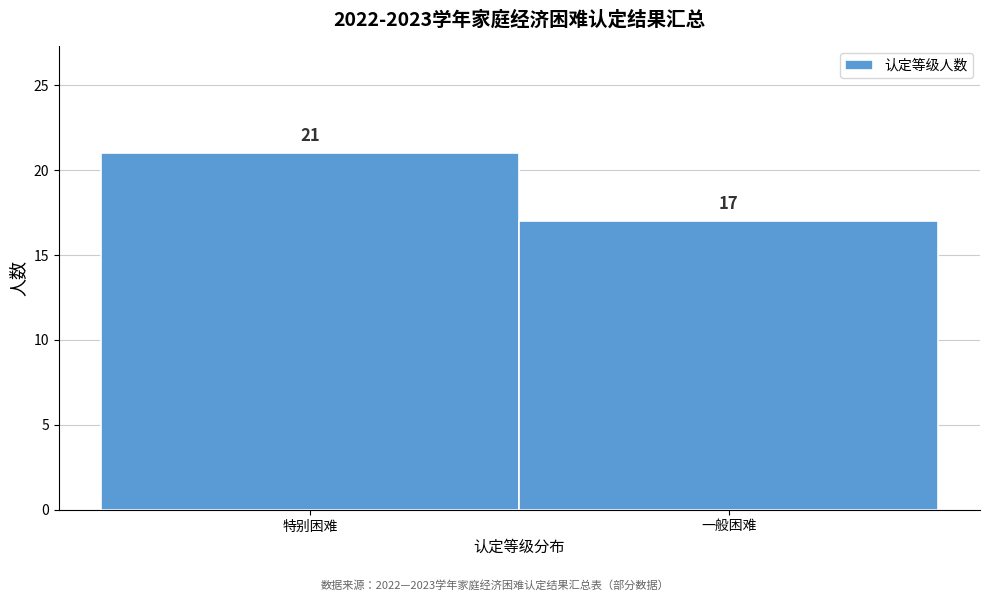

Reading right to left, extract all data points from this chart.

一般困难=17	特别困难=21